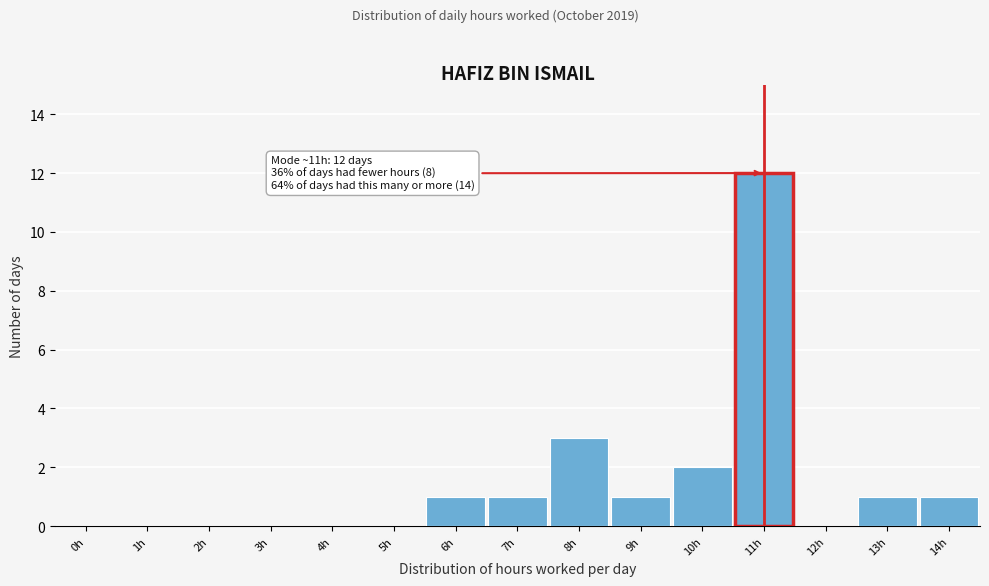

Reading left to right, extract all data points from this chart.

0h=0	1h=0	2h=0	3h=0	4h=0	5h=0	6h=1	7h=1	8h=3	9h=1	10h=2	11h=12	12h=0	13h=1	14h=1